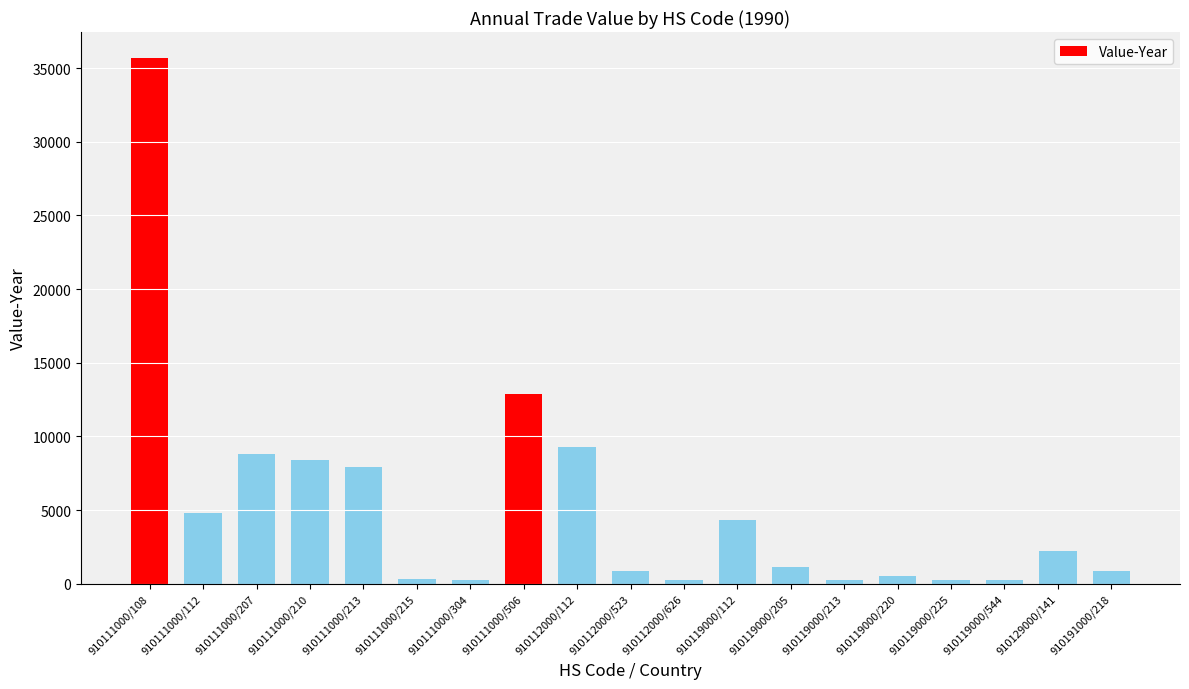

Is it true that the value at 910111000/112 is 4826?

True